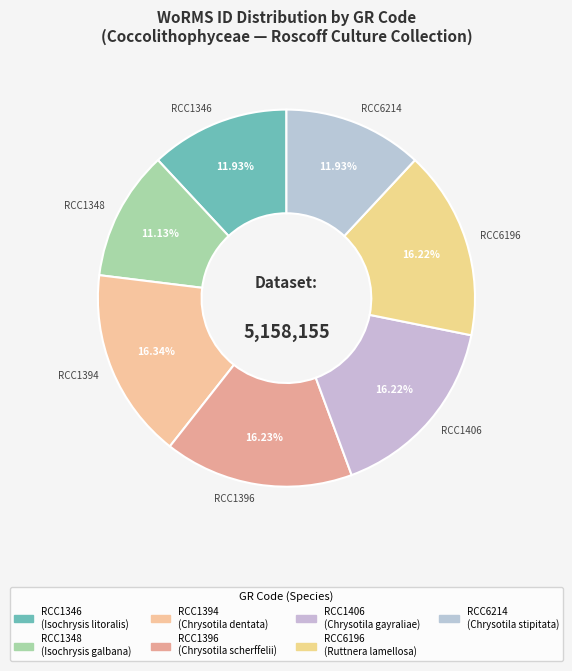

Approximately how many times larger is the value at RCC1394 compared to RCC1346?

1.4